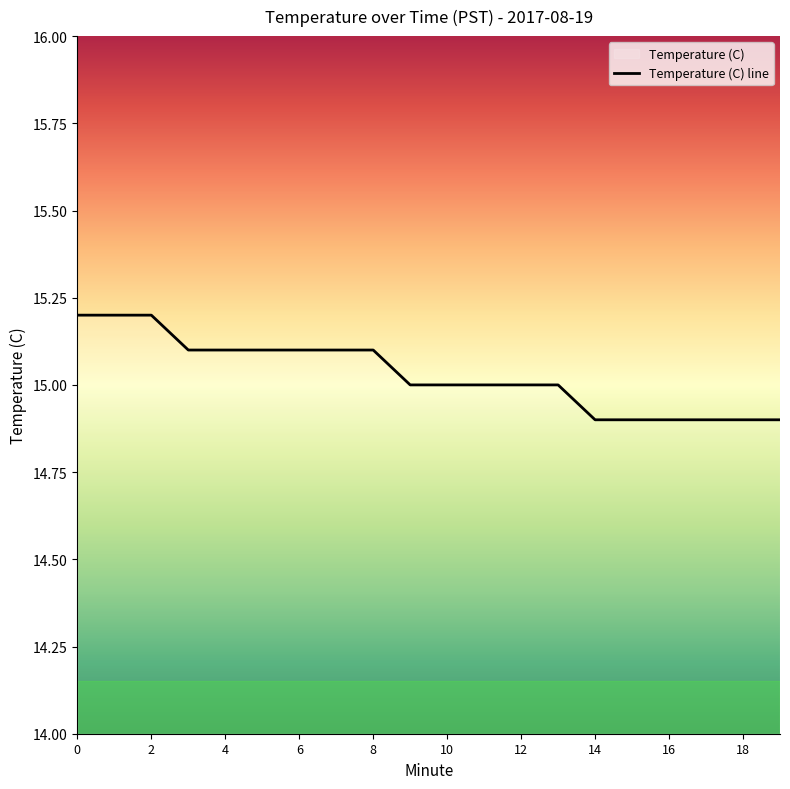

Which has a higher value, 16 or 17?

16